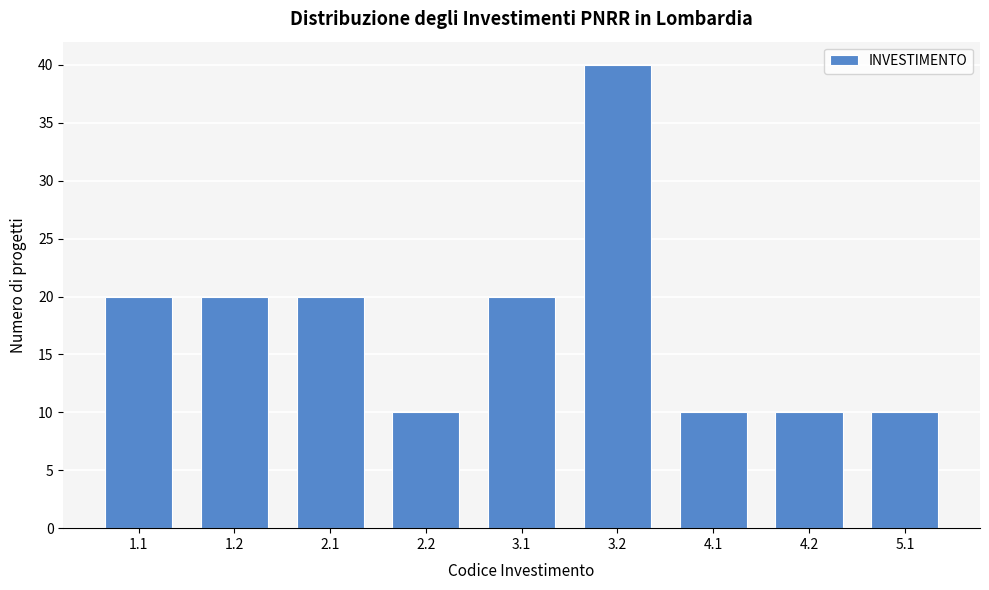

Reading left to right, extract all data points from this chart.

20	20	20	10	20	40	10	10	10